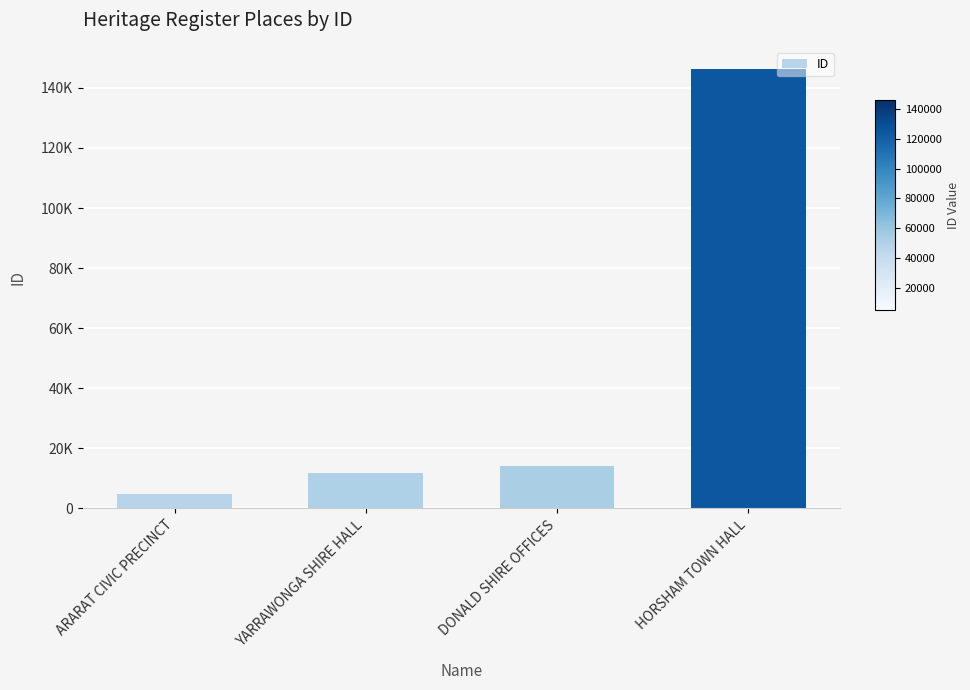

Approximately how many times larger is the value at HORSHAM TOWN HALL compared to ARARAT CIVIC PRECINCT?

30.1